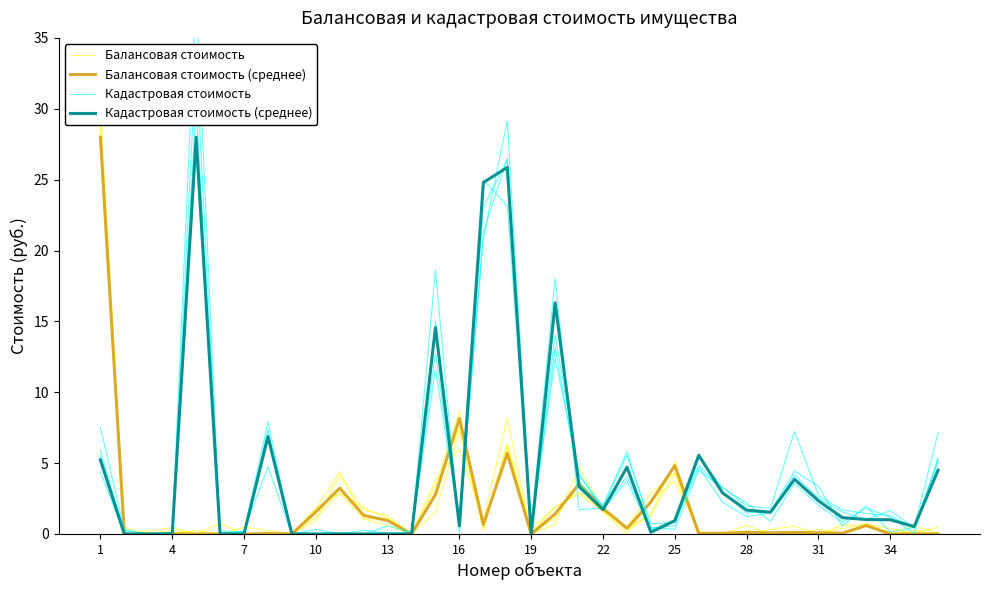

At how many categories does at least one series exceed 27?

3